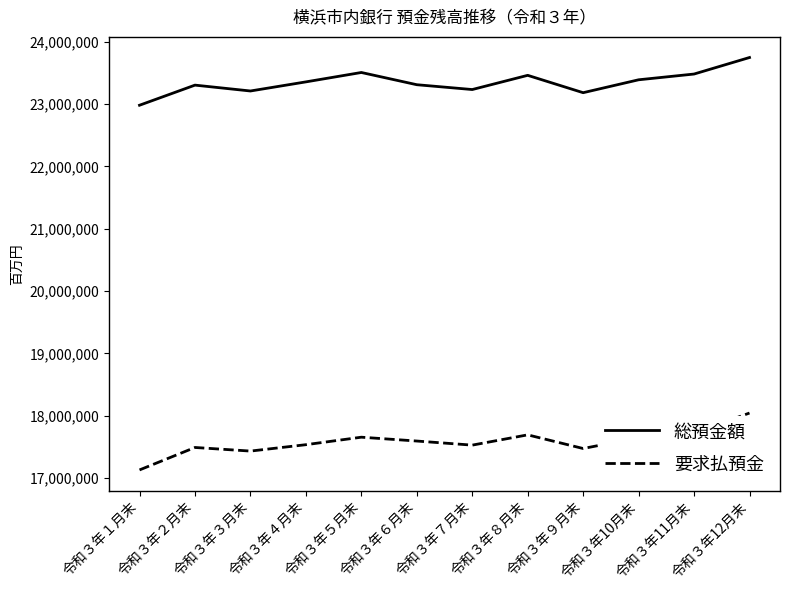

At which category is the sum across all series the highest?

令和３年12月末